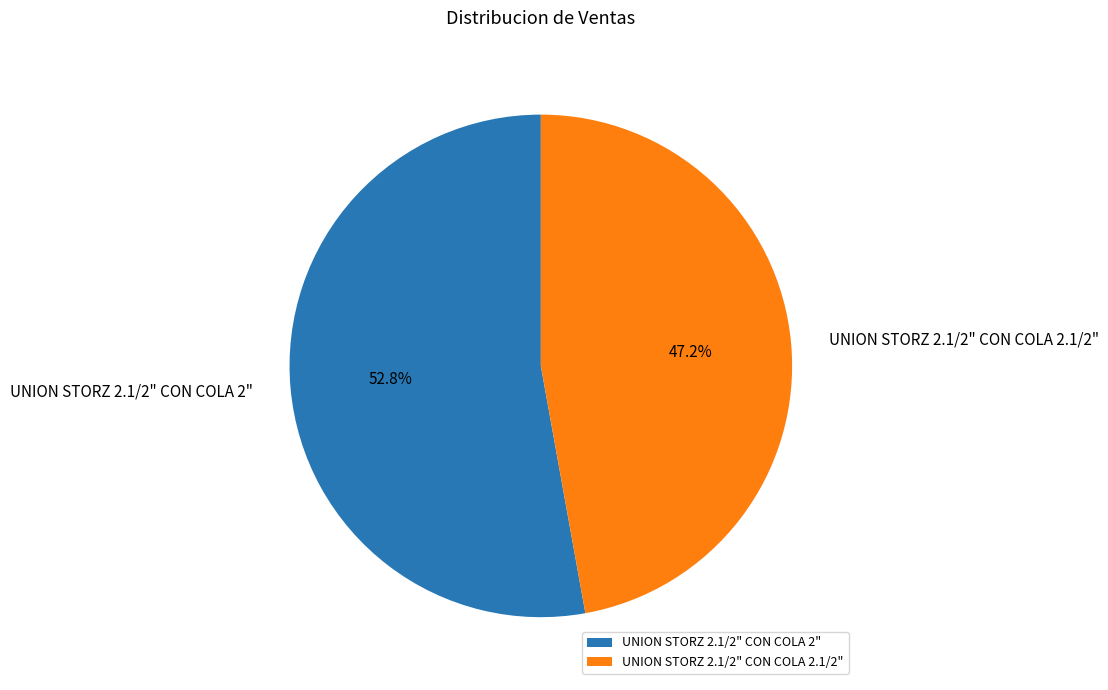

To the nearest percent, what percentage of the pie is UNION STORZ 2.1/2" CON COLA 2"?

53%